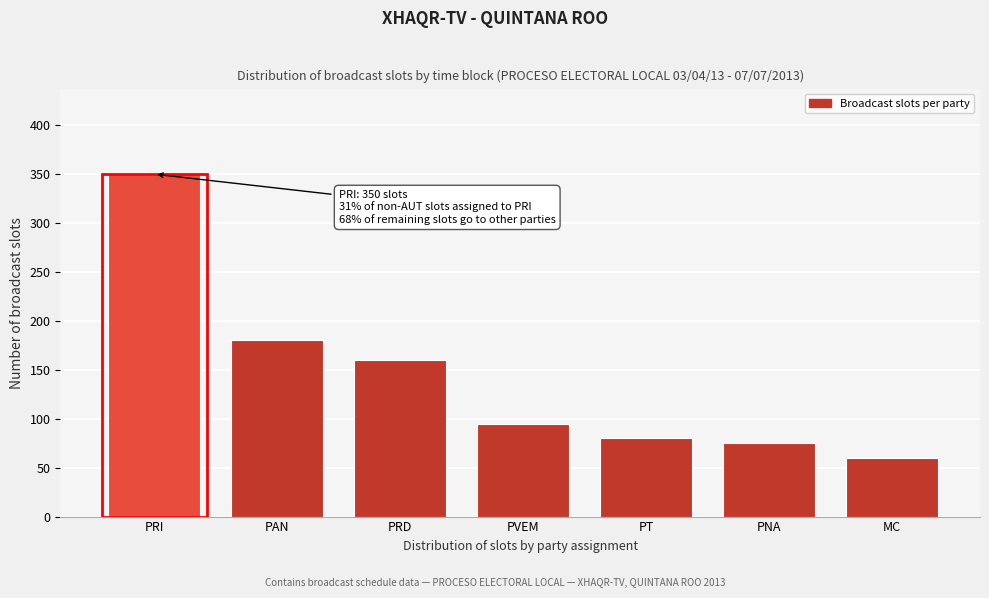

Reading left to right, what are all the values shown in this chart?

350	180	160	95	80	75	60